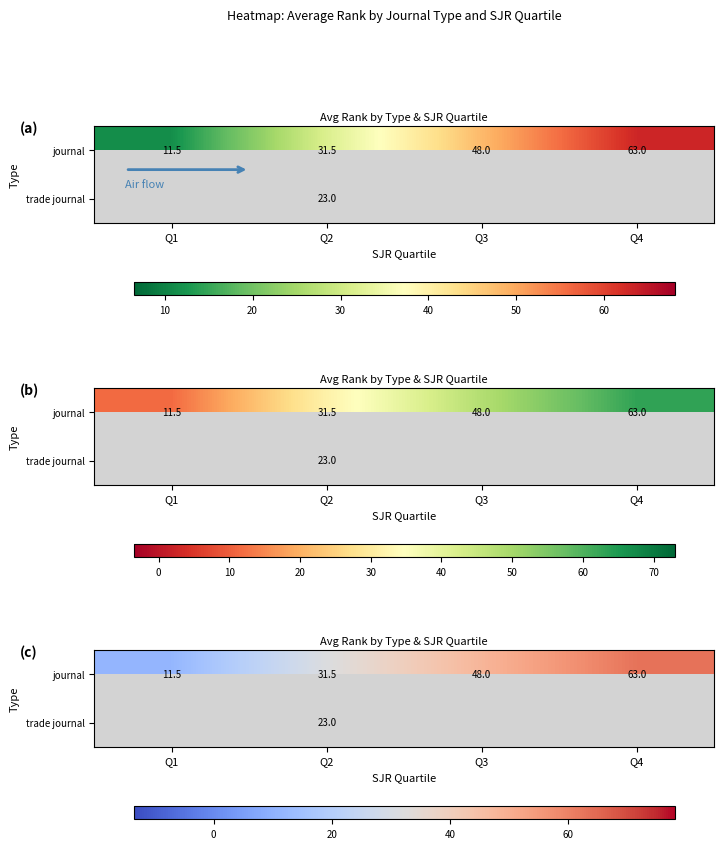

Where is journal nearest to the value 37?

Q2